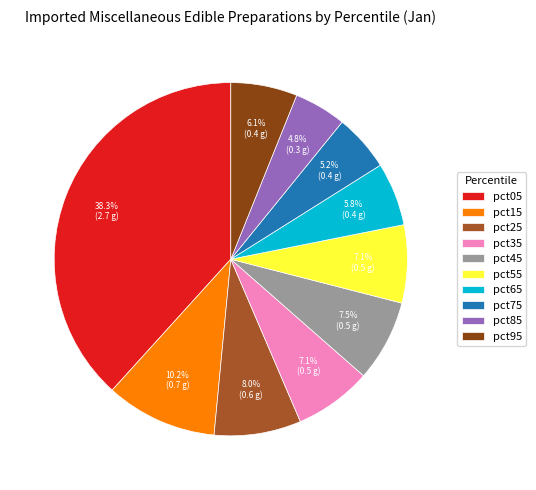

Combined, what portion of the pie is pct65 and pct55?

12.9%